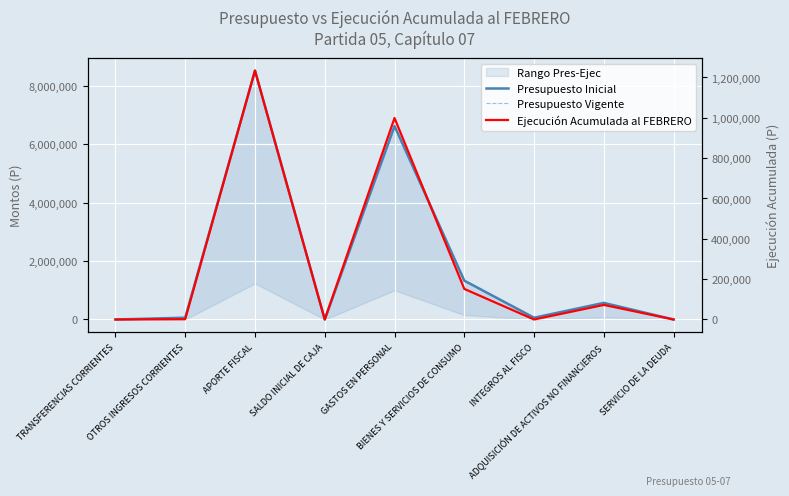

Reading left to right, extract all data points from this chart.

Presupuesto Inicial: TRANSFERENCIAS CORRIENTES=10	OTROS INGRESOS CORRIENTES=61800	APORTE FISCAL=8514366	SALDO INICIAL DE CAJA=10	GASTOS EN PERSONAL=6617946	BIENES Y SERVICIOS DE CONSUMO=1329178	INTEGROS AL FISCO=60456	ADQUISICIÓN DE ACTIVOS NO FINANCIEROS=568596	SERVICIO DE LA DEUDA=10
Presupuesto Vigente: TRANSFERENCIAS CORRIENTES=10	OTROS INGRESOS CORRIENTES=61800	APORTE FISCAL=8514366	SALDO INICIAL DE CAJA=10	GASTOS EN PERSONAL=6617946	BIENES Y SERVICIOS DE CONSUMO=1329178	INTEGROS AL FISCO=60456	ADQUISICIÓN DE ACTIVOS NO FINANCIEROS=568596	SERVICIO DE LA DEUDA=10
Ejecución Acumulada al FEBRERO: TRANSFERENCIAS CORRIENTES=0	OTROS INGRESOS CORRIENTES=1572	APORTE FISCAL=1234170	SALDO INICIAL DE CAJA=0	GASTOS EN PERSONAL=998959	BIENES Y SERVICIOS DE CONSUMO=151595	INTEGROS AL FISCO=0	ADQUISICIÓN DE ACTIVOS NO FINANCIEROS=72268	SERVICIO DE LA DEUDA=0